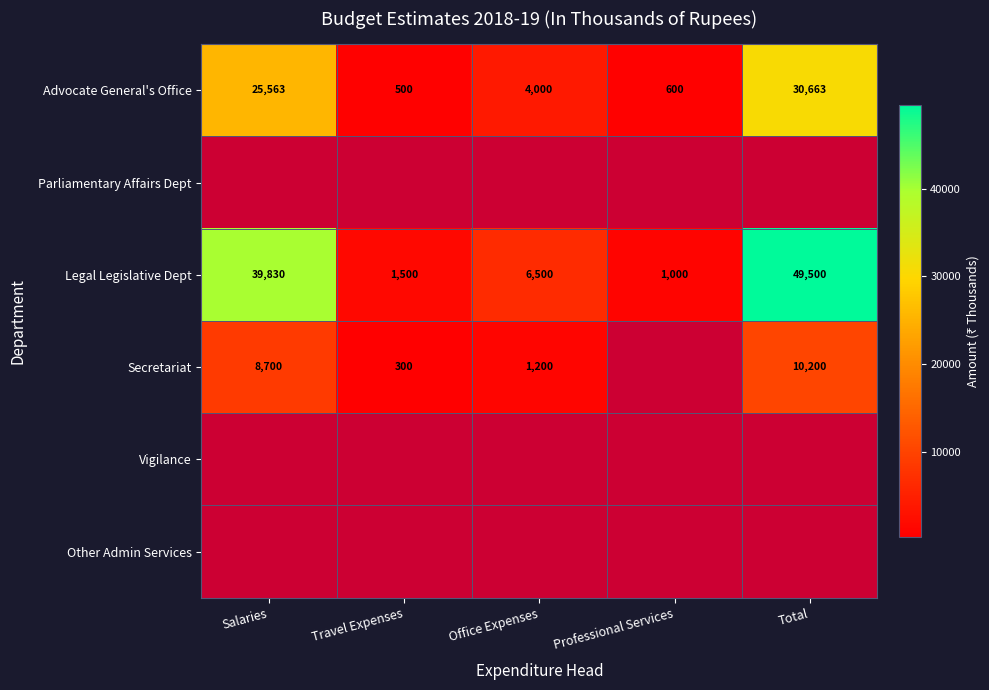

The value of Legal Legislative Dept at Office Expenses is 6500. True or false?

True